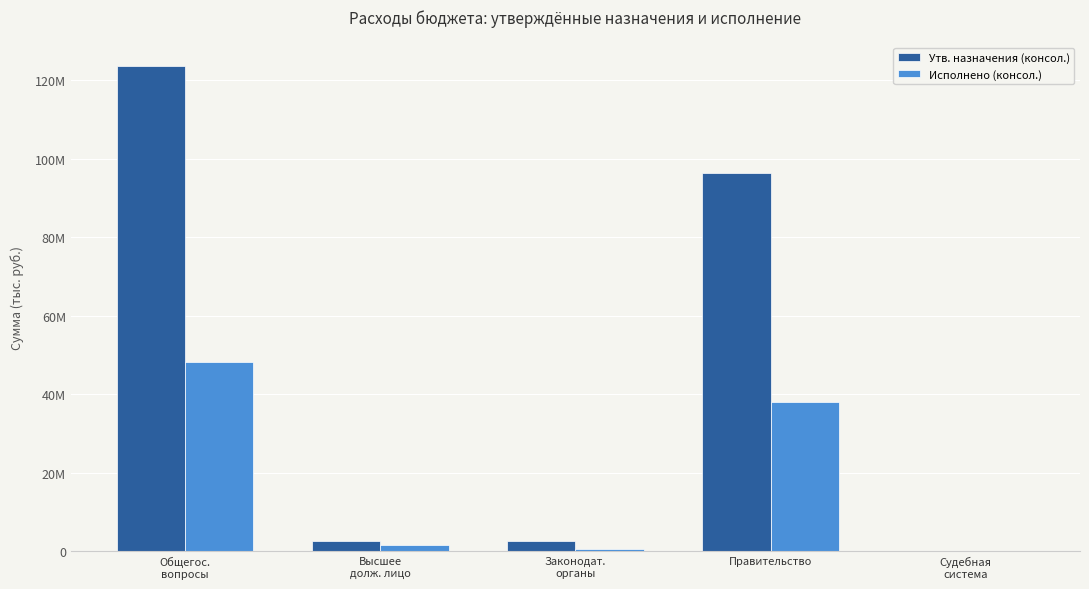

Between Законодат.
органы and Правительство, which series saw the biggest shift?

Утв. назначения (консол.)